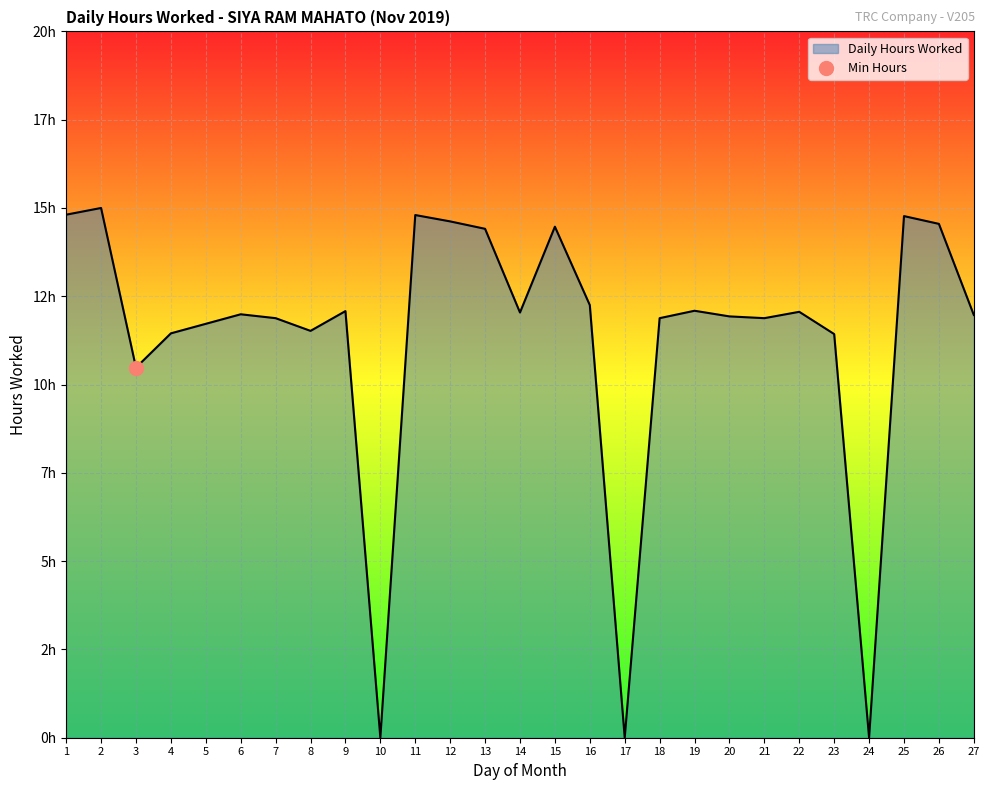

What is the ratio of the value at 12 to the value at 2?

1.0